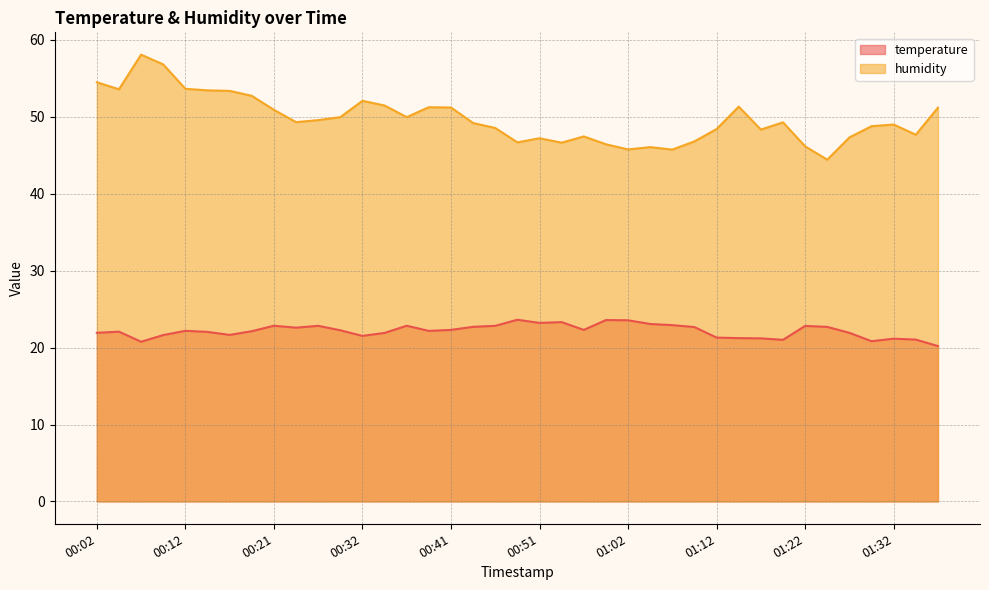

The temperature series shows 14.1 at 01:37. True or false?

False